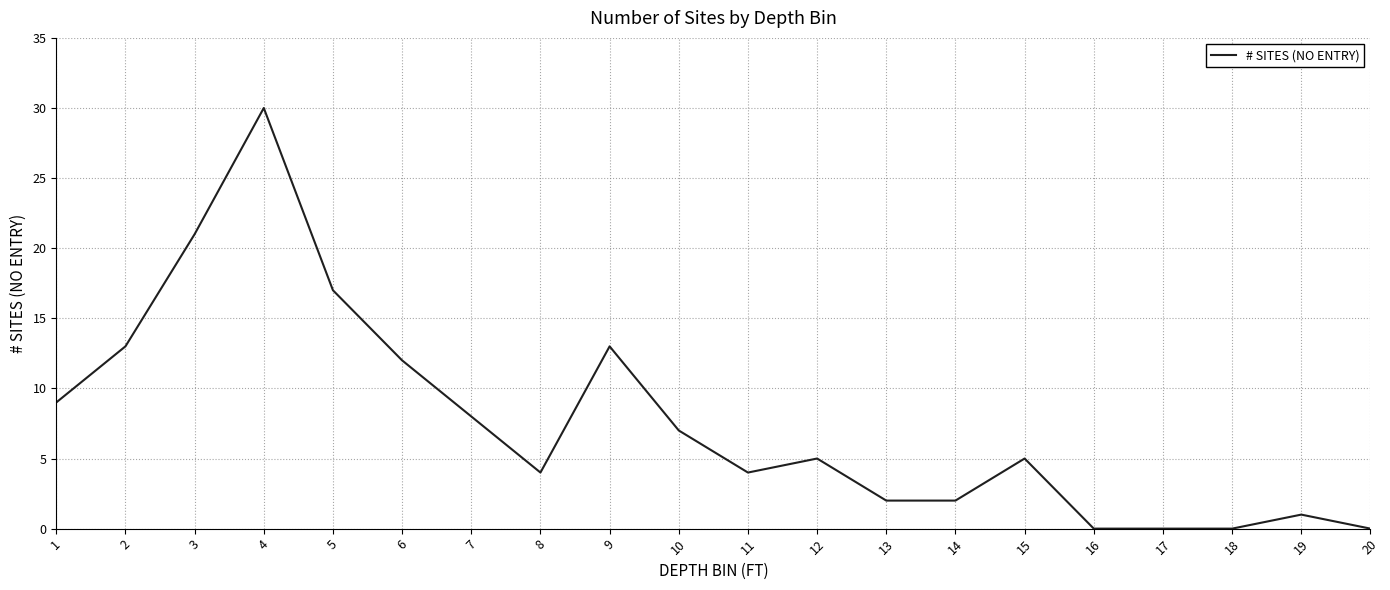

True or false: the data shows 17 at 5.

True